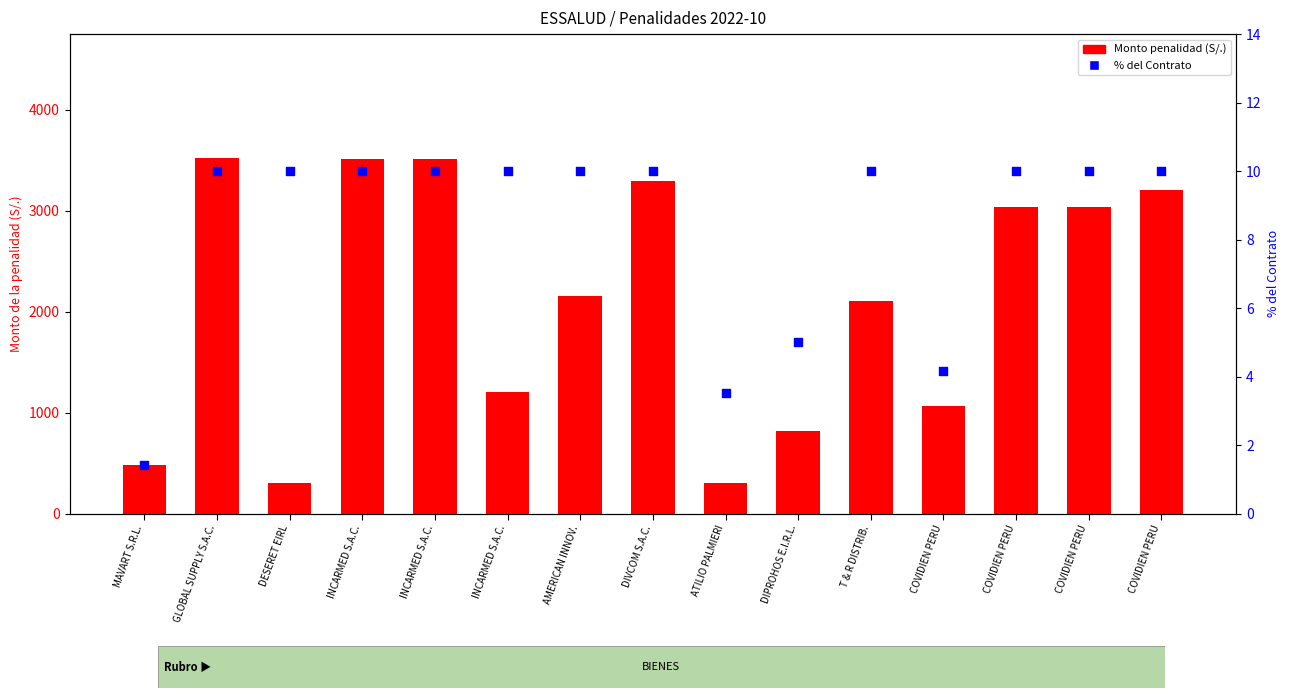

What are all the series names shown in the legend?

Monto penalidad (S/.), % del Contrato